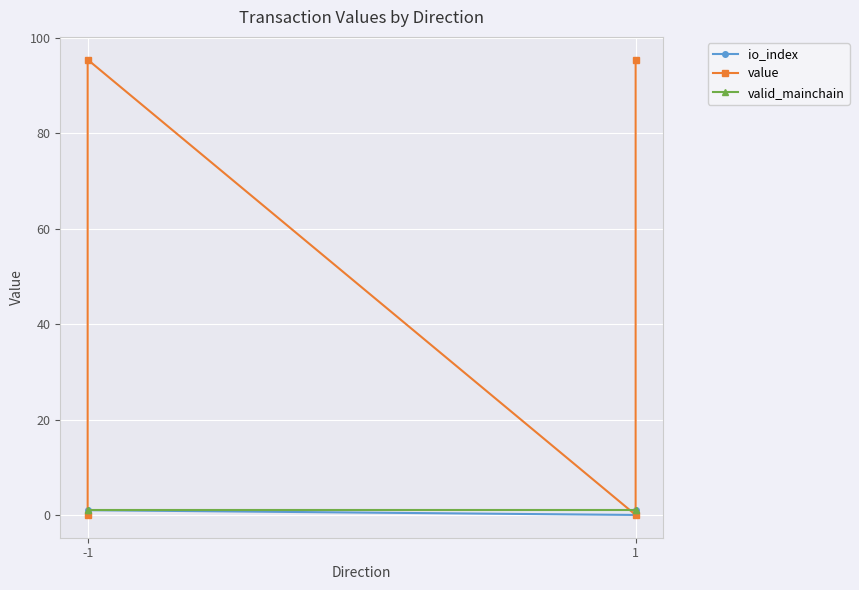

True or false: io_index and value cross at least once.

False